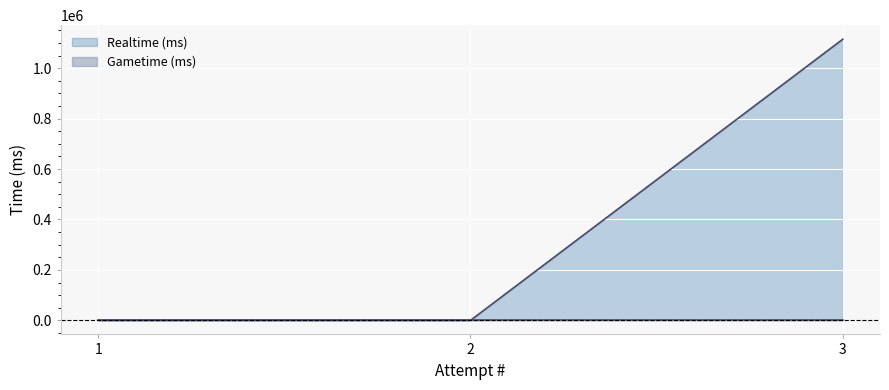

Reading left to right, list all the values displayed in this chart.

1=0	2=0	3=1114774